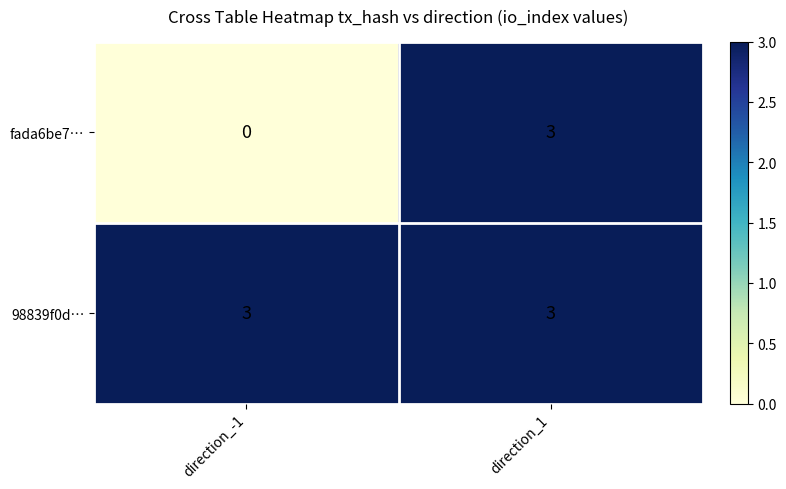

What is the sum of the fada6be7… values at direction_-1 and direction_1?

3